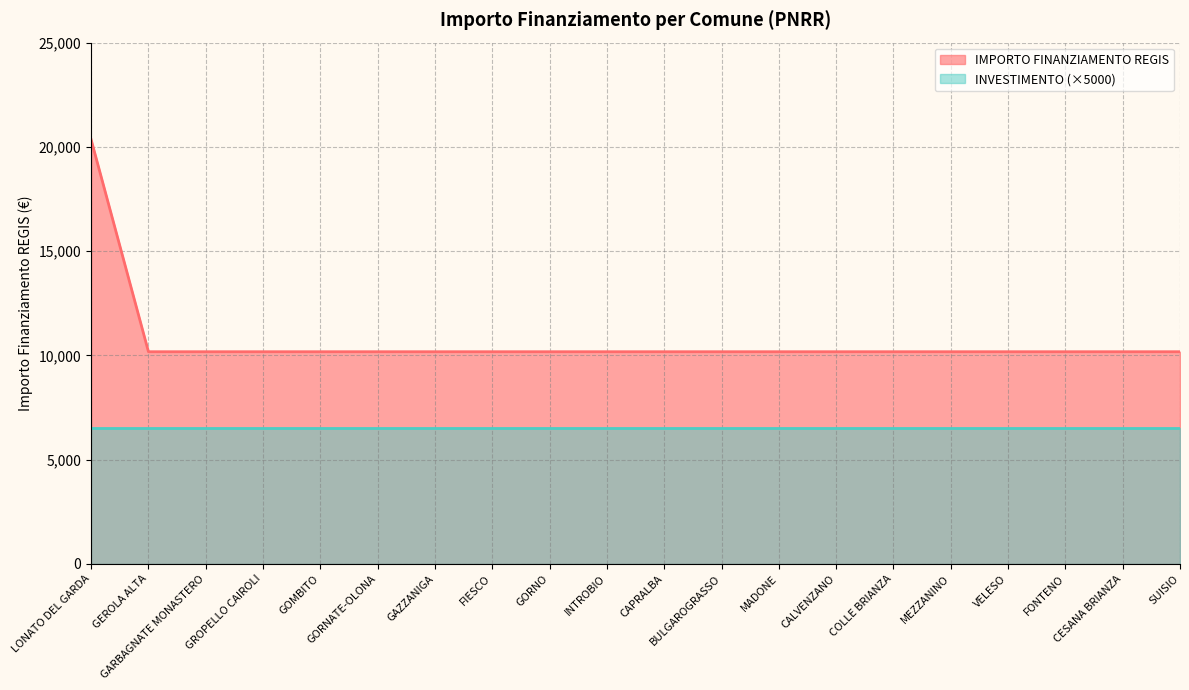

How many values exceed 10172?

1